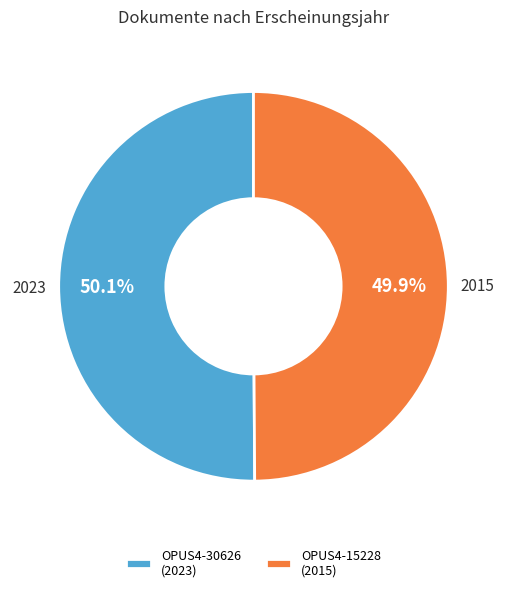

To the nearest percent, what percentage of the pie is OPUS4-30626?

50%